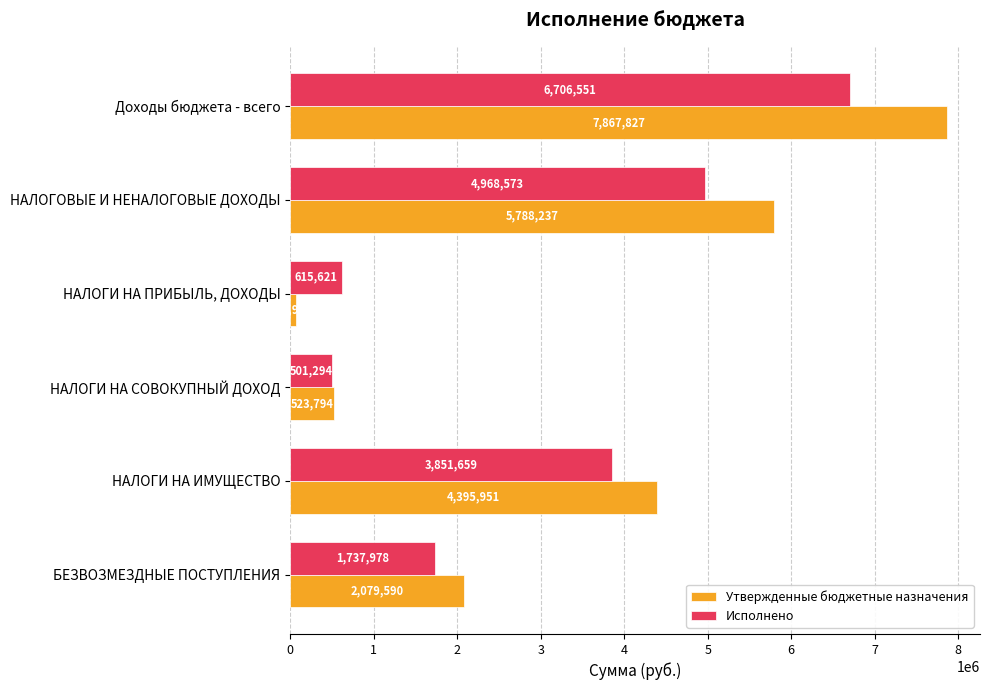

What are all the series names shown in the legend?

Утвержденные бюджетные назначения, Исполнено